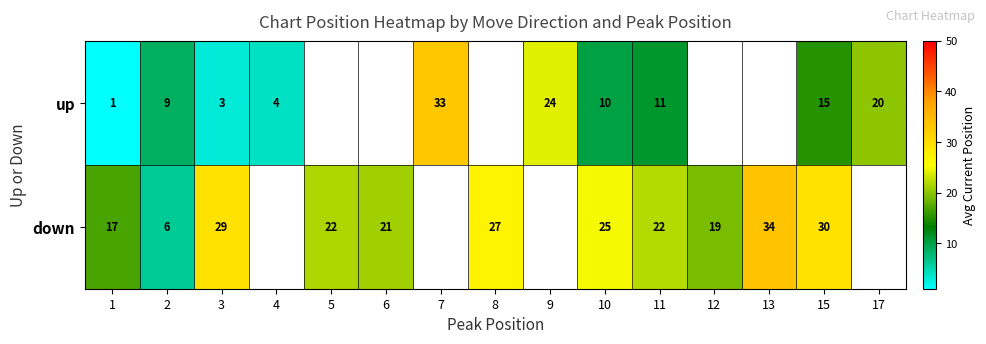

True or false: up has a value of 35 at 9.

False